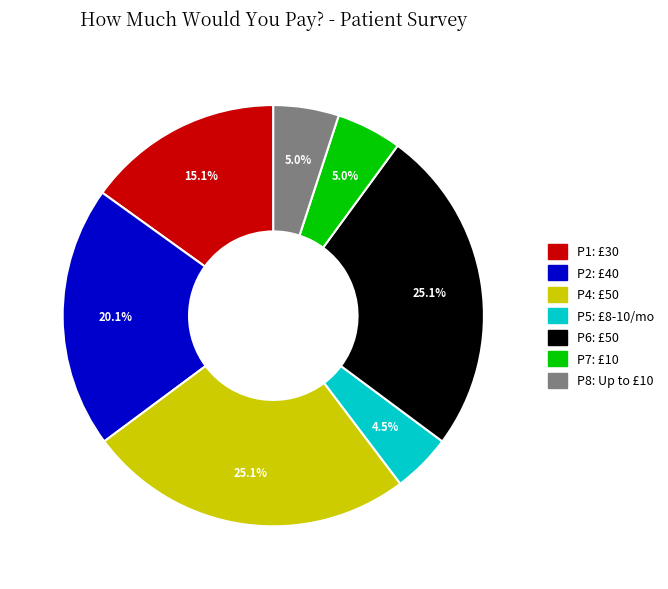

Between P1: £30 and P5: £8-10/mo, which is larger?

P1: £30